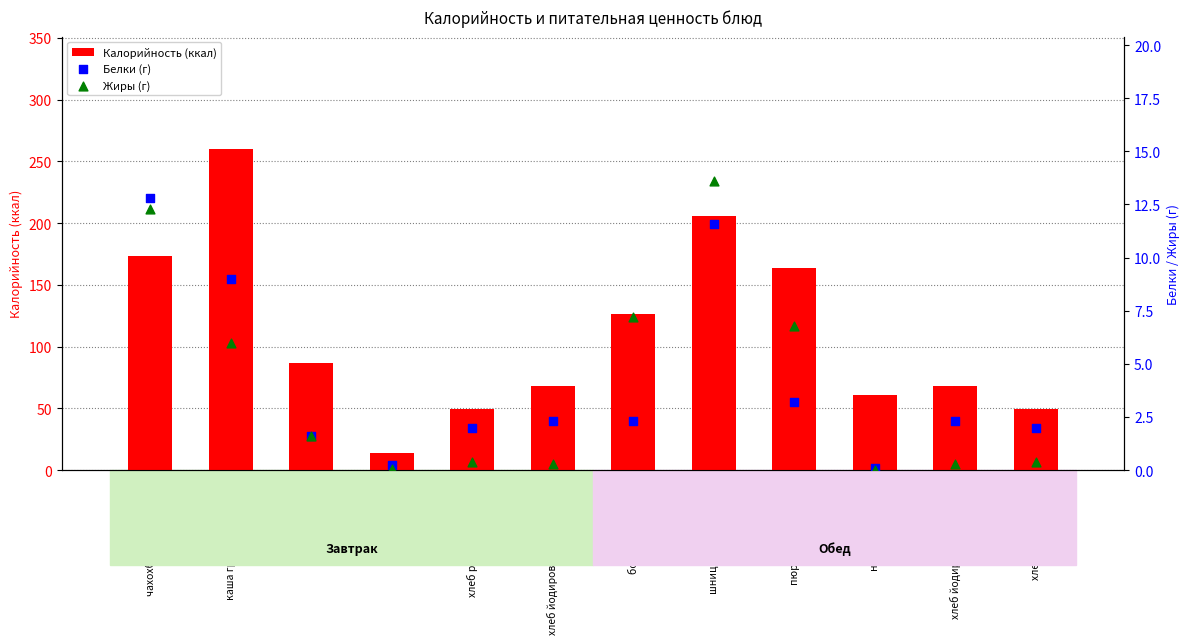

Which series has the largest total across all categories?

Калорийность (ккал)